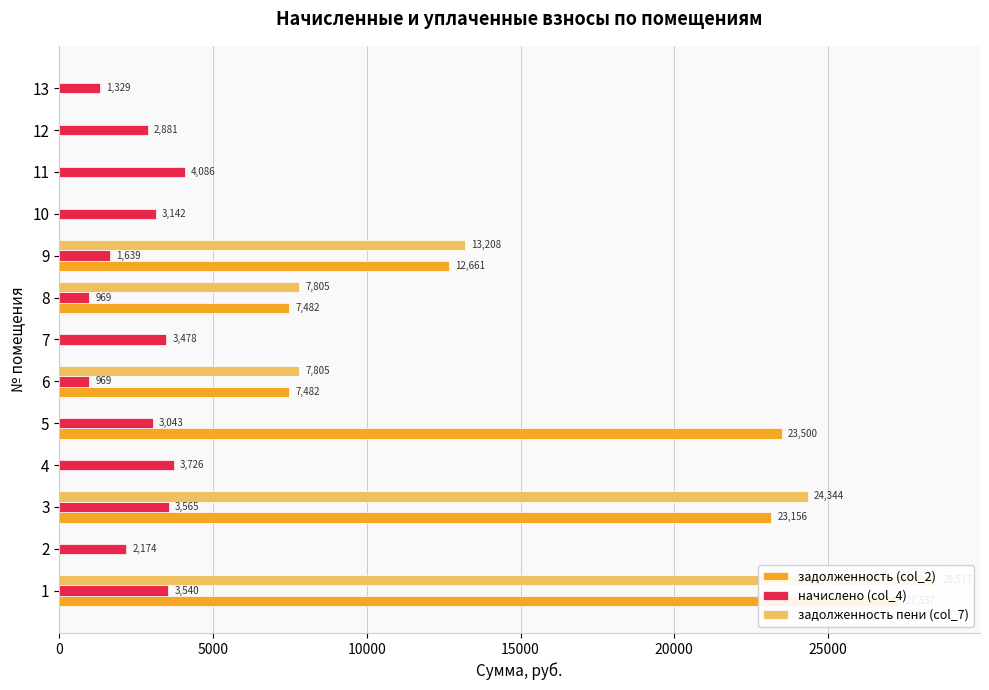

At how many categories does at least one series exceed 18695?

3